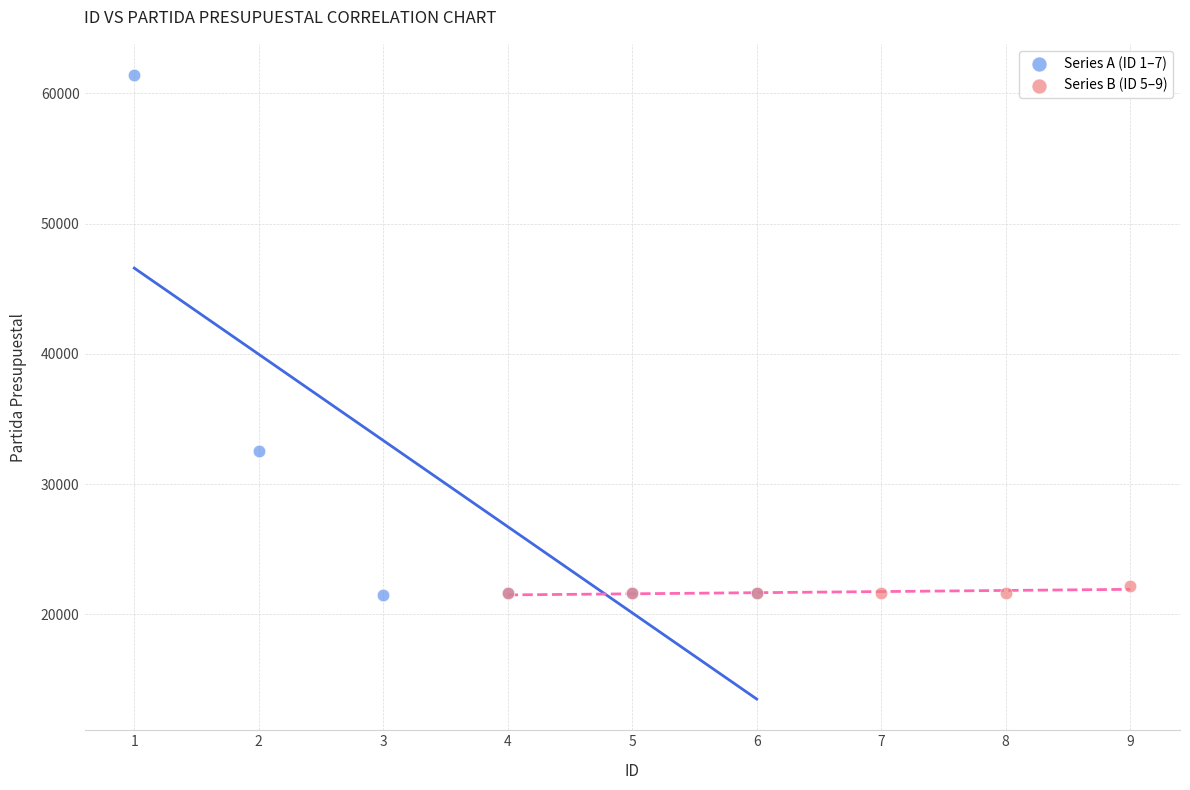

Which series has the largest Y range (max minus min)?

Series A (ID 1–7)